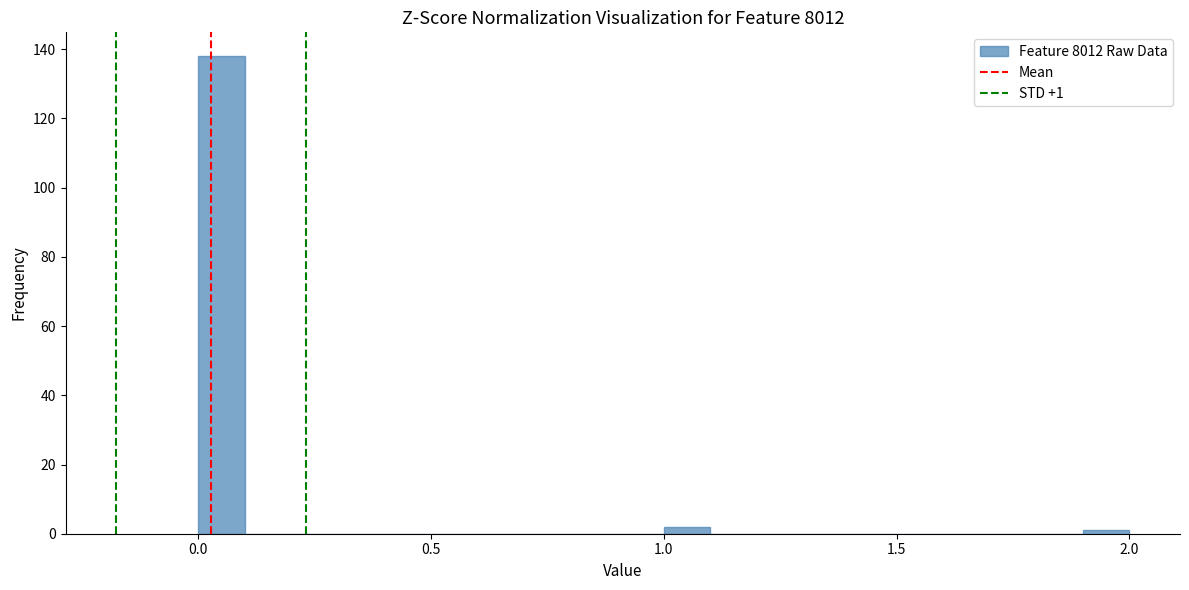

Around what value on the x-axis is the tallest bar? Give the approximate position of its centre, as read against the axis.

0.05